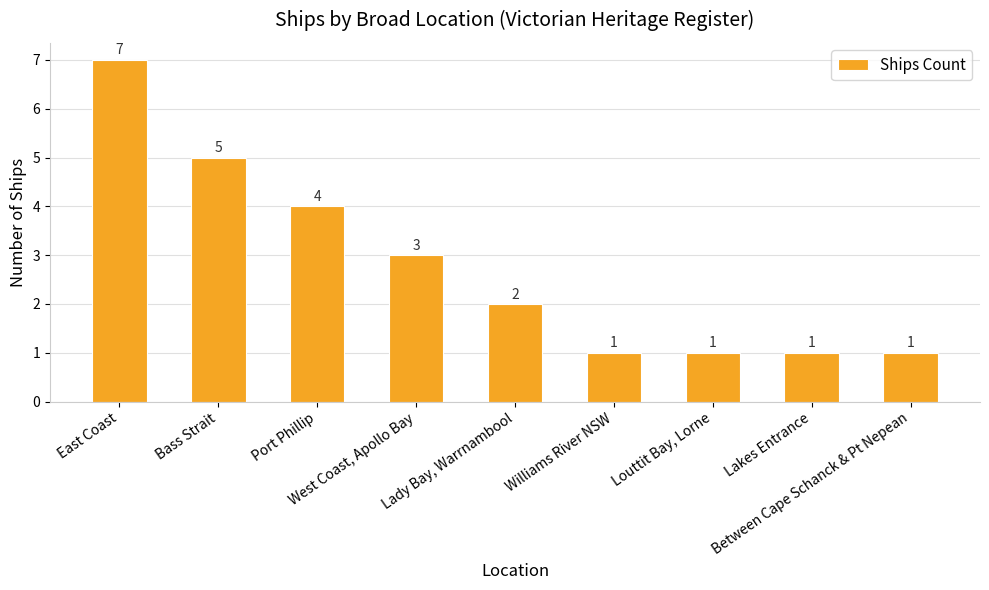

True or false: the data shows 1 at Williams River NSW.

True